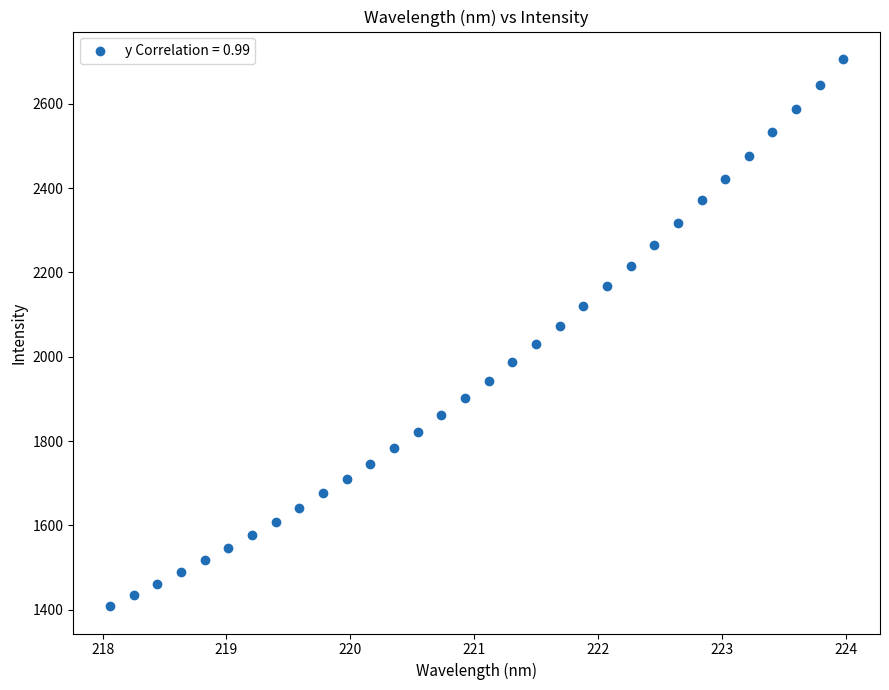

What is the range of Y values (max minus min)?

1297.6